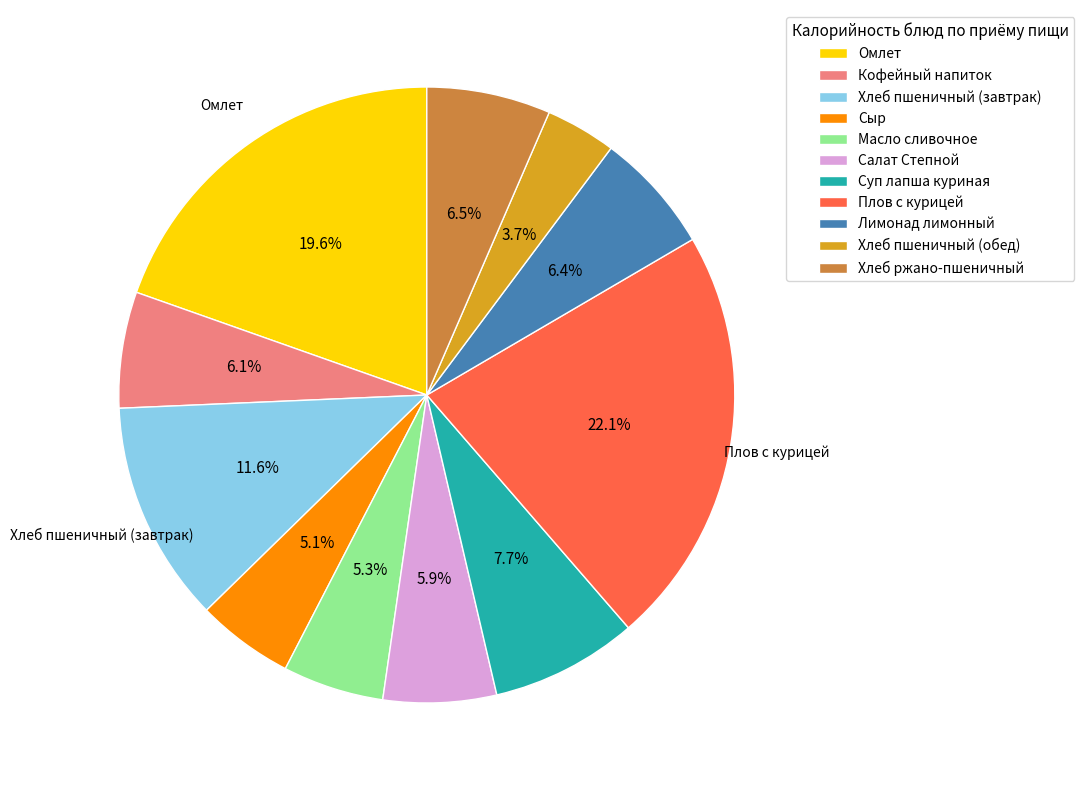

Is it true that Кофейный напиток is 1% of the pie?

False